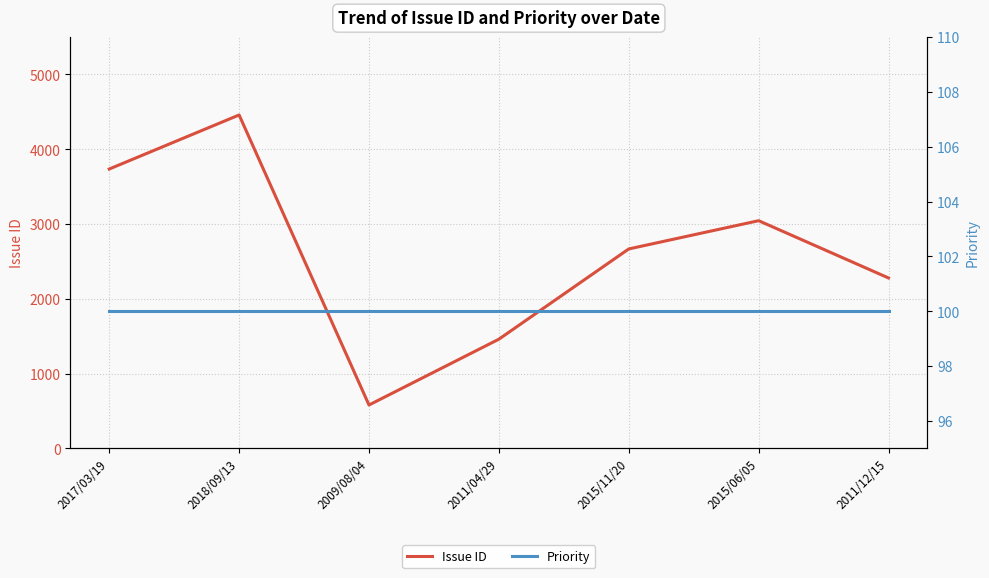

Which has a higher value, 2011/04/29 or 2015/06/05?

2015/06/05